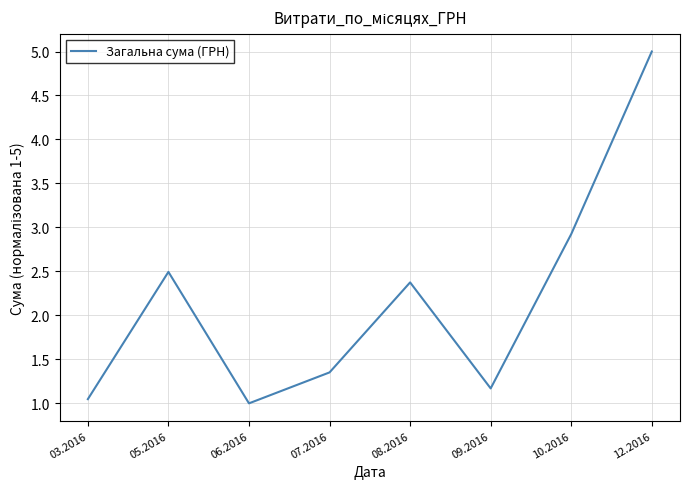

Between 06.2016 and 08.2016, which is larger?

08.2016